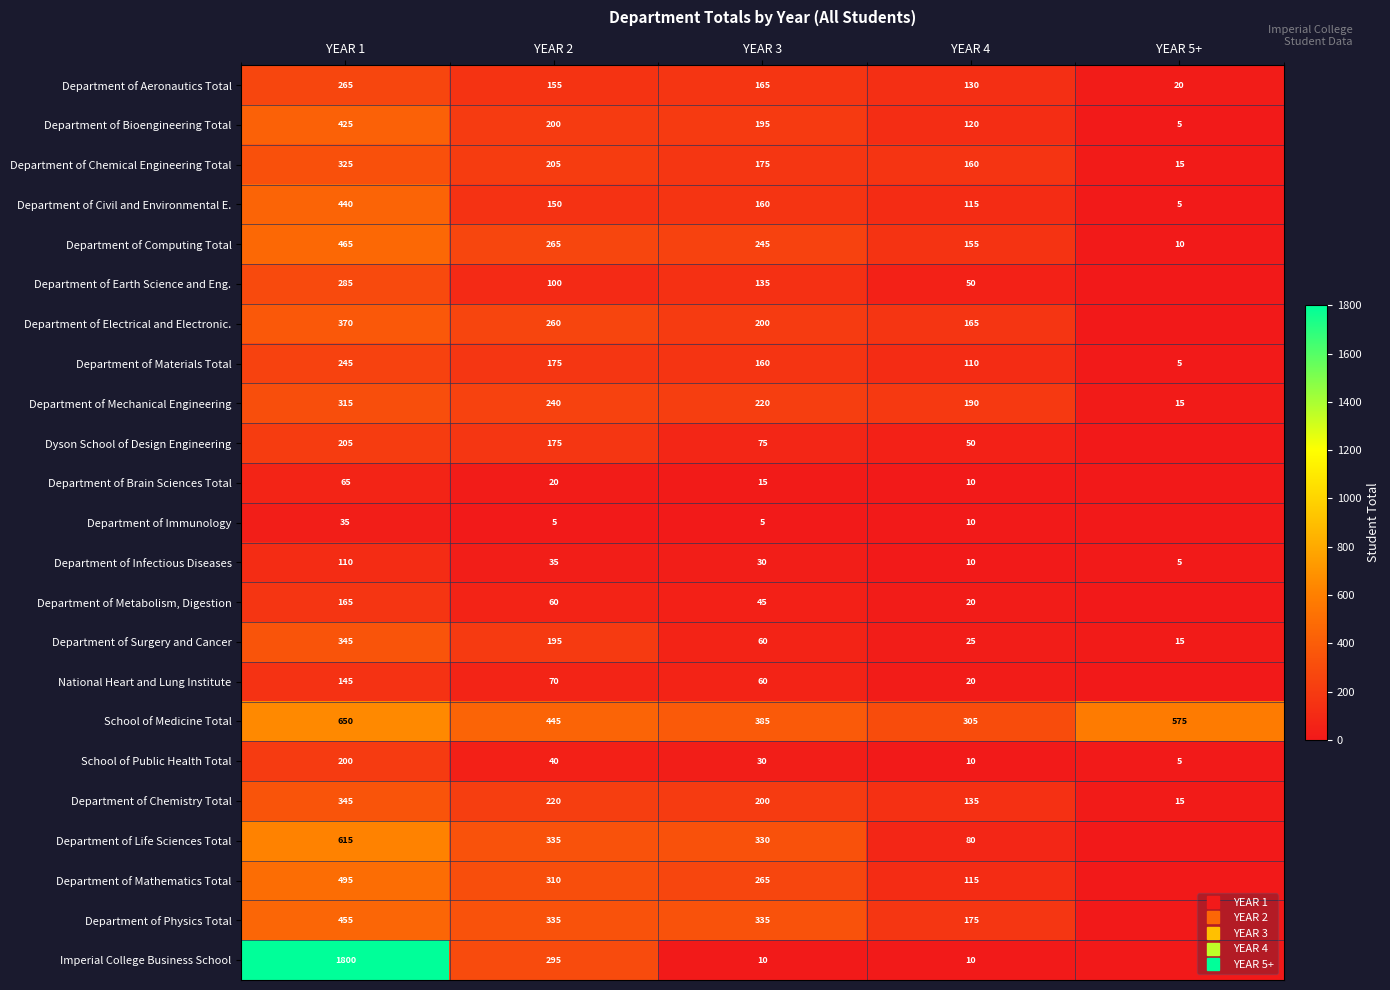

What value does the Imperial College Business School series have at YEAR 1?

1800